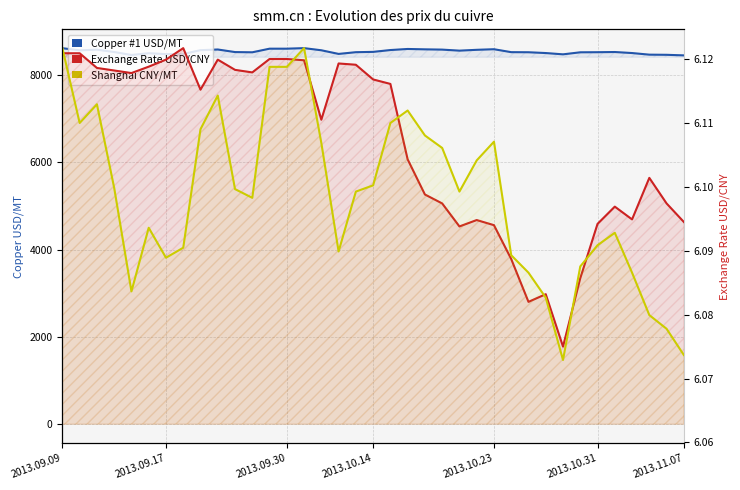

How many lines are shown in the chart?

3